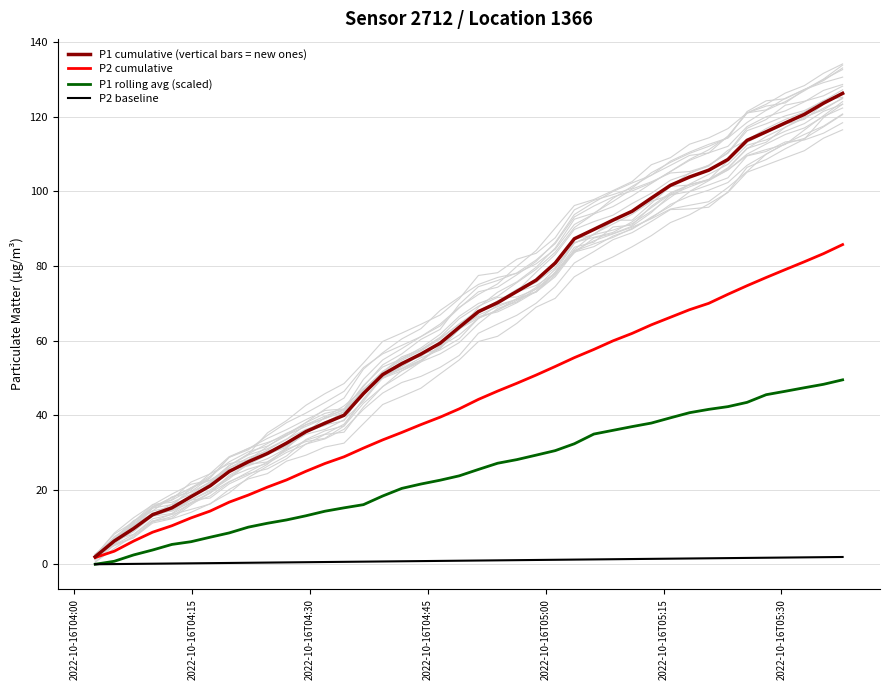

How many lines are shown in the chart?

4